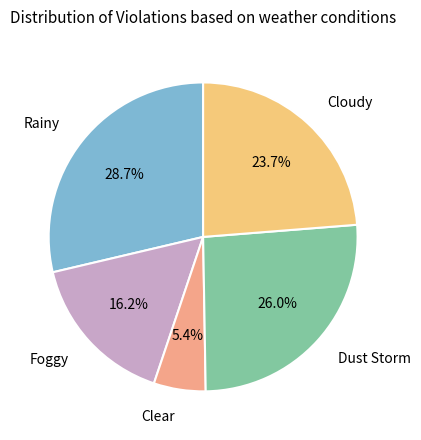

Is there a majority slice in this chart?

No